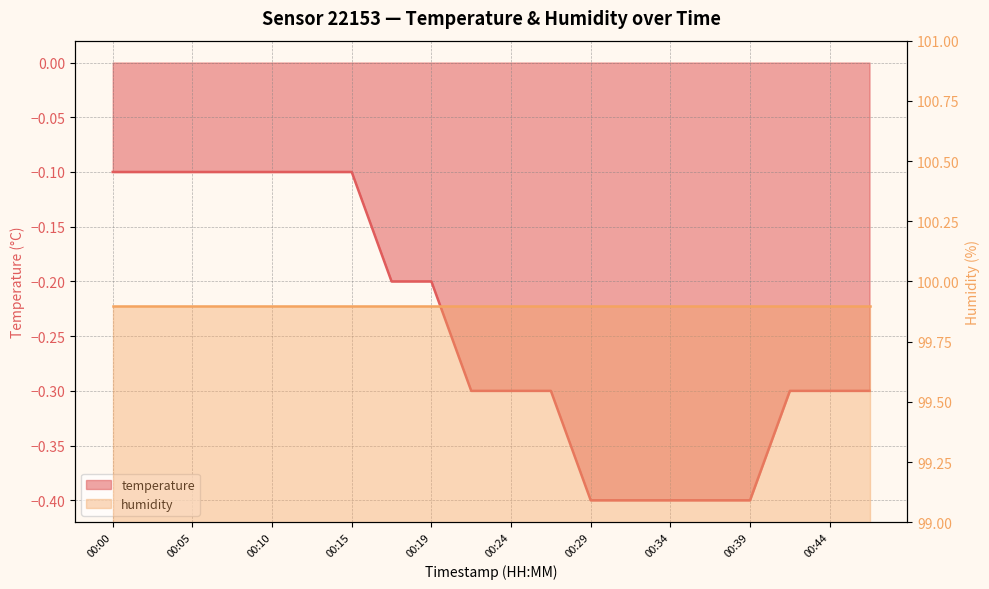

What is the greatest value displayed?

-0.1